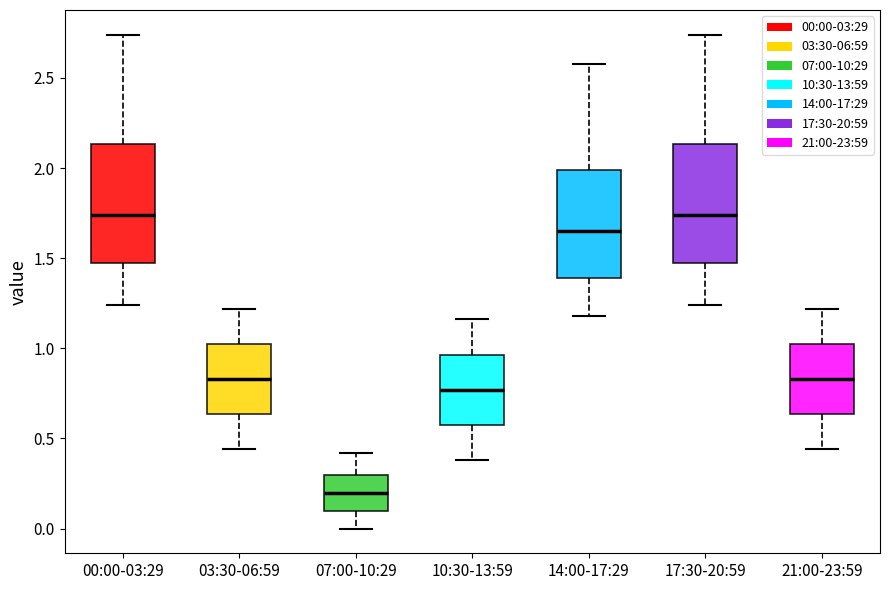

Reading left to right, read every box against the y-axis: the position of its median line, the range the box covers, and the ends of its whiskers. The values are not printed on the chart, so give them approximately, as read against the axis.

00:00-03:29: median 1.75, box 1.45 to 2.15, whiskers 1.25 to 2.75
03:30-06:59: median 0.85, box 0.65 to 1.05, whiskers 0.45 to 1.20
07:00-10:29: median 0.20, box 0.10 to 0.30, whiskers 0.00 to 0.40
10:30-13:59: median 0.75, box 0.60 to 0.95, whiskers 0.40 to 1.15
14:00-17:29: median 1.65, box 1.40 to 2.00, whiskers 1.20 to 2.60
17:30-20:59: median 1.75, box 1.45 to 2.15, whiskers 1.25 to 2.75
21:00-23:59: median 0.85, box 0.65 to 1.05, whiskers 0.45 to 1.20